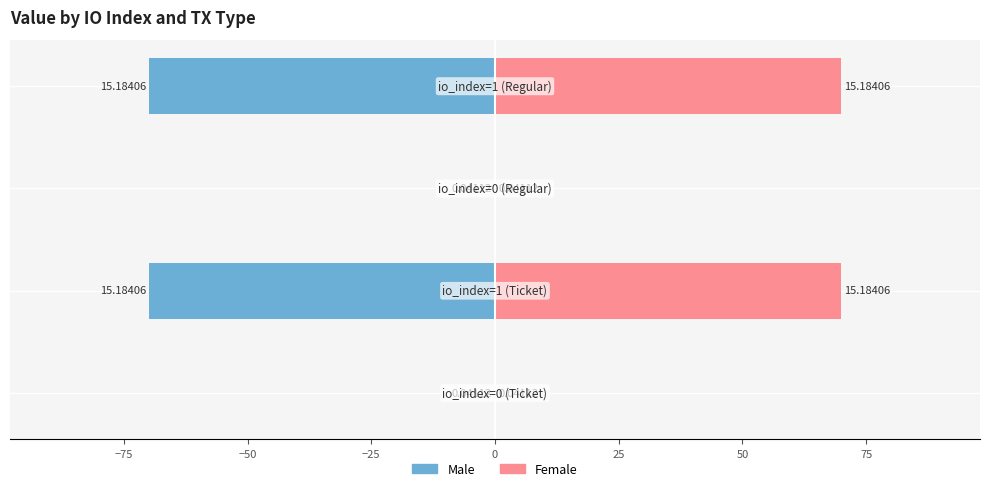

How many series are shown in this chart?

2